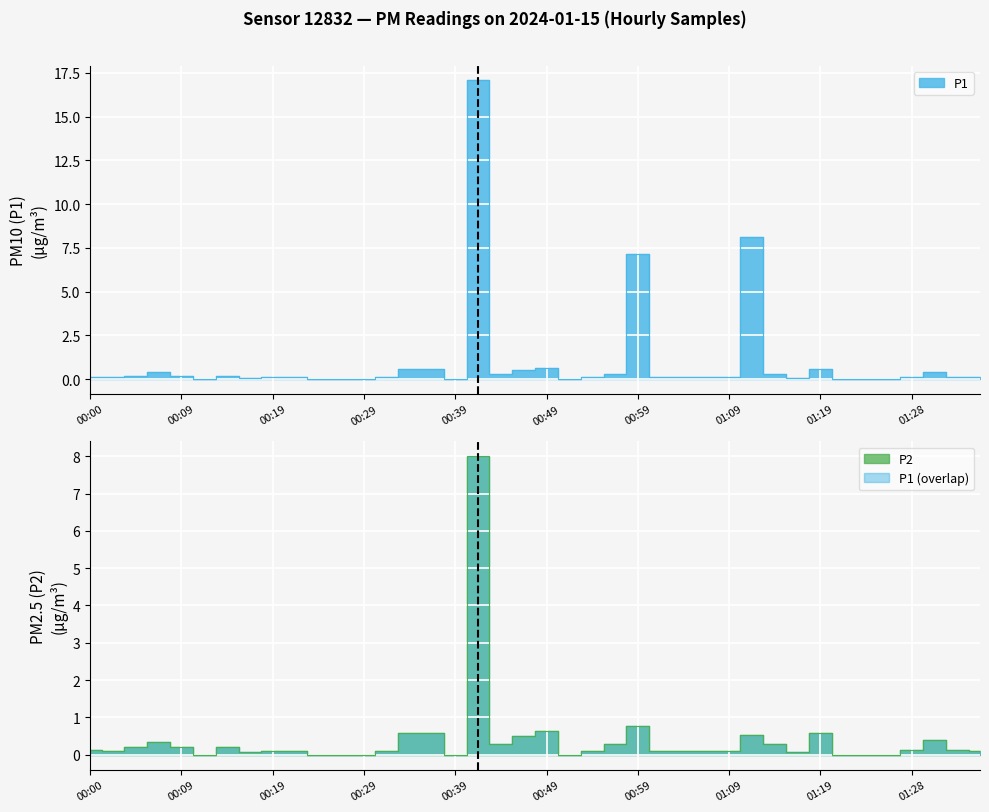

How many lines are shown in the chart?

2